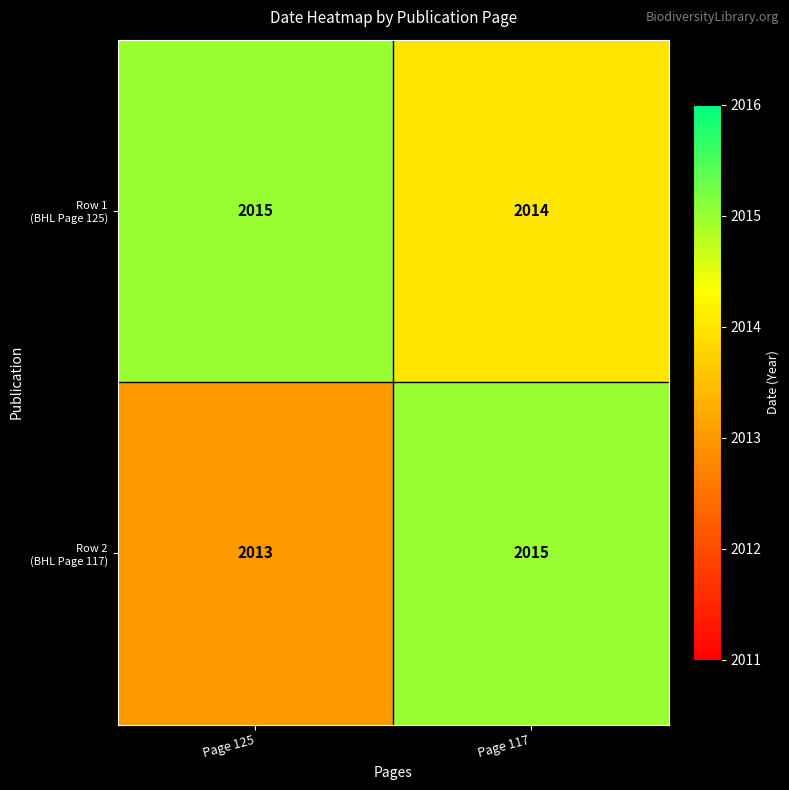

What is the total value across all series at Page 117?

4029